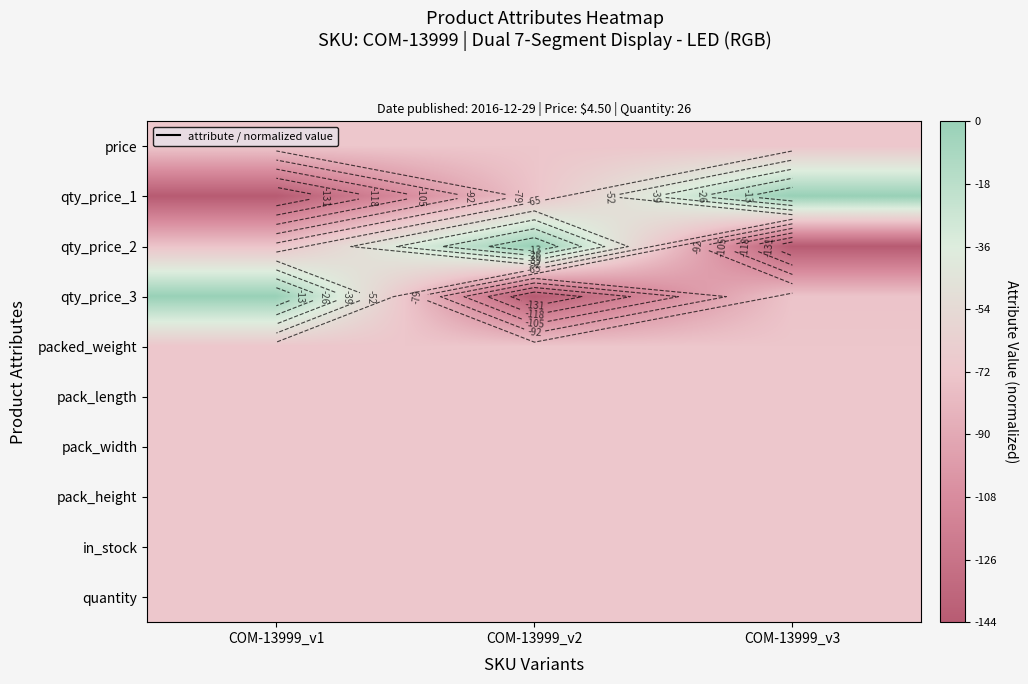

At which category is the sum across all series the highest?

COM-13999_v1